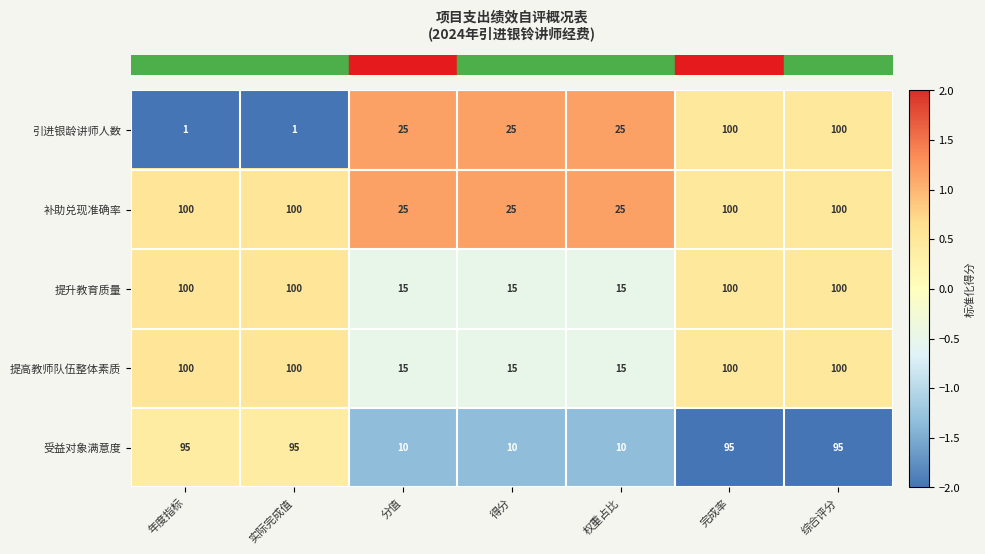

What is the maximum value shown in the chart?

100